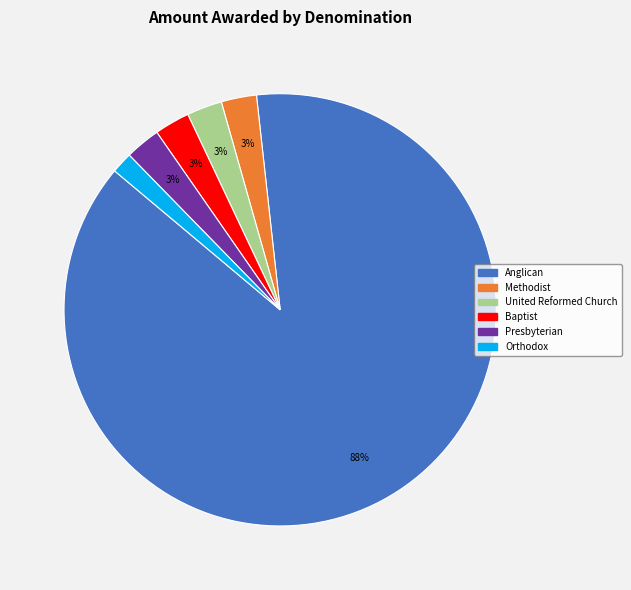

Does any single category account for the majority?

Yes